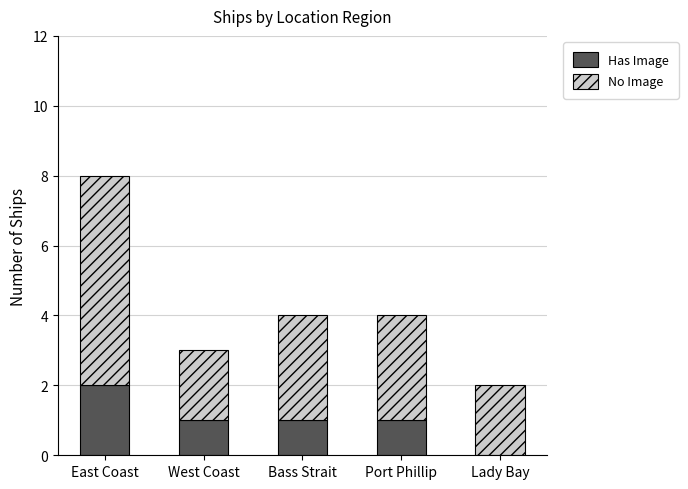

True or false: Has Image has a value of 1 at Bass Strait.

True